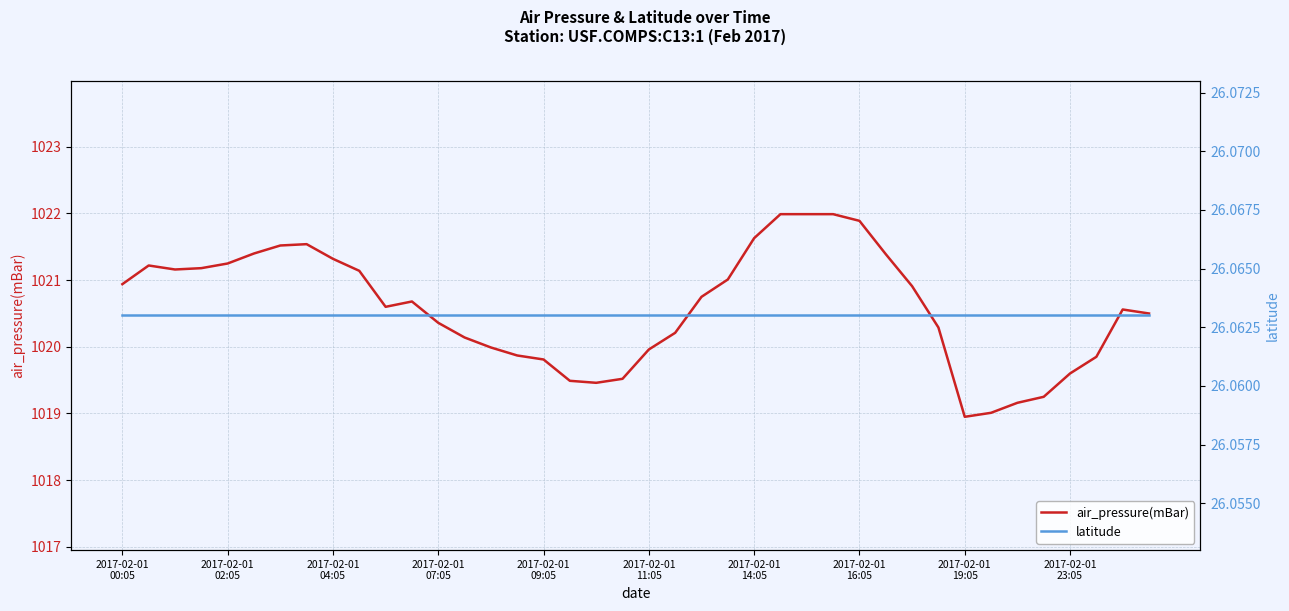

Is the value of latitude at 2017-02-01 23:05 greater than the value of air_pressure(mBar) at 2017-02-01 02:05?

No